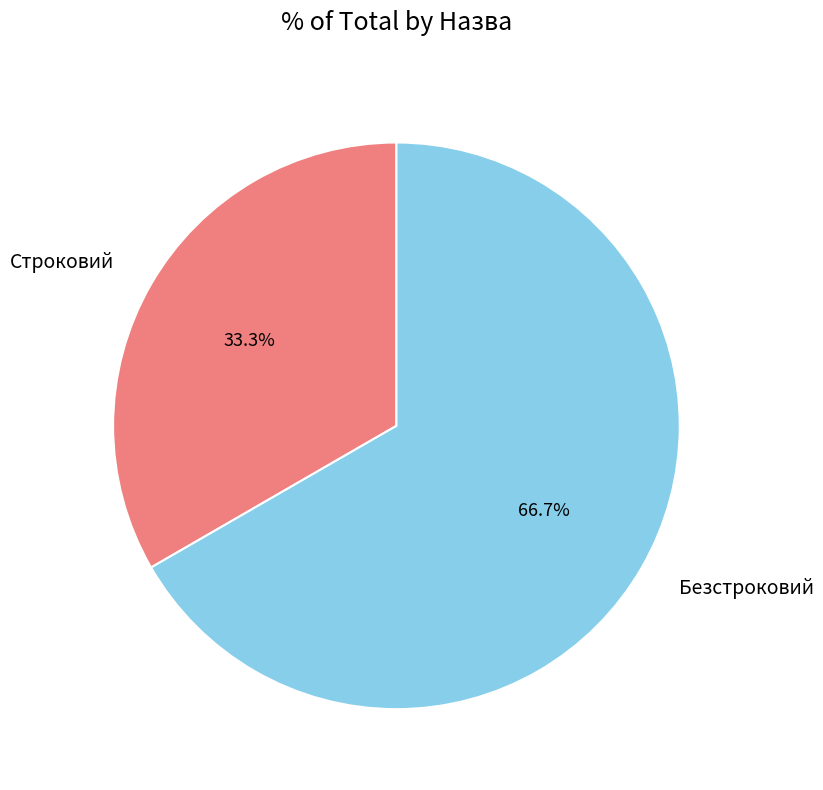

Does Строковий represent more than half of the total?

No